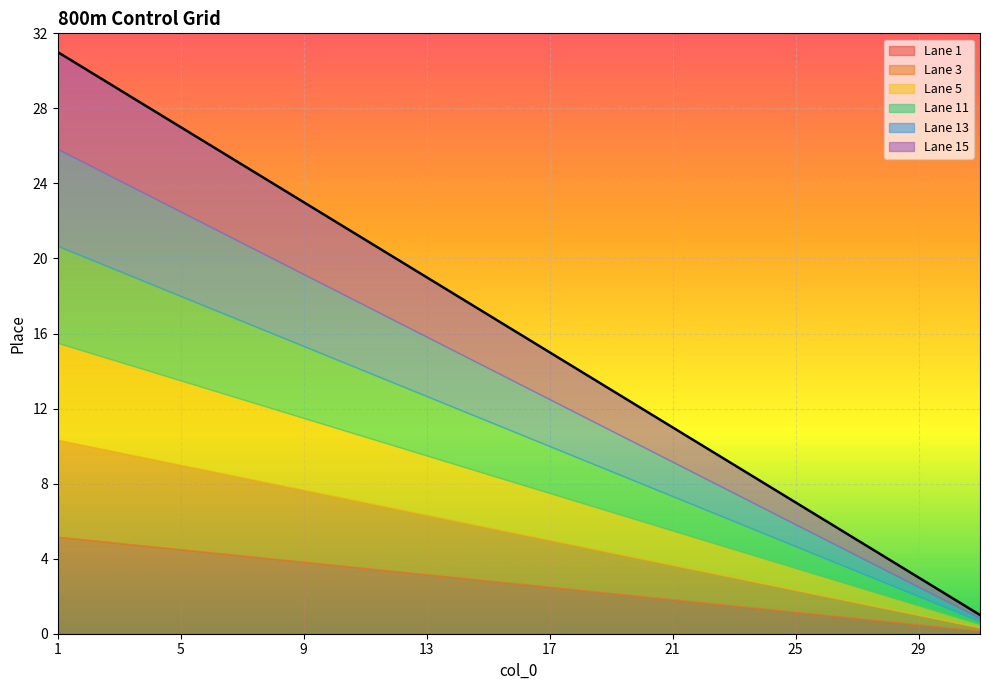

What is the difference between the second highest and minimum values in the Lane 15 series?

28